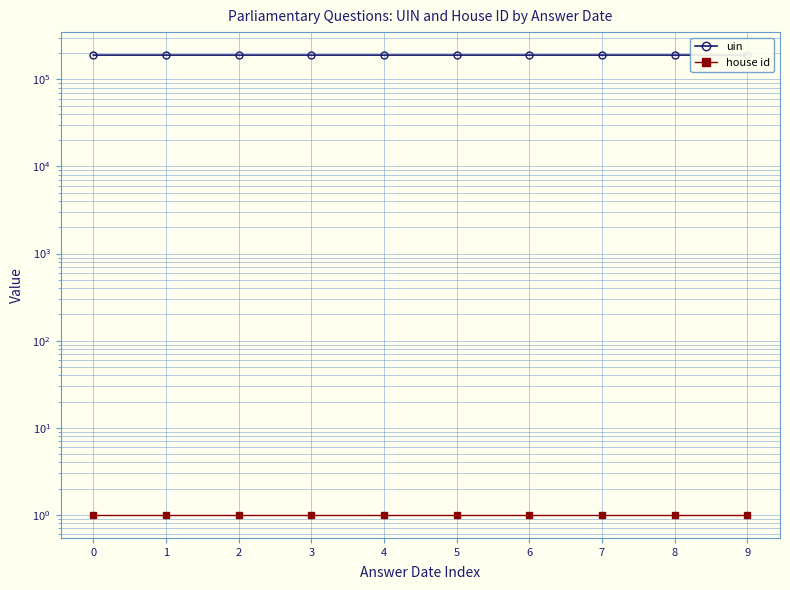

What is the spread (max minus min) of values at 4?

189709